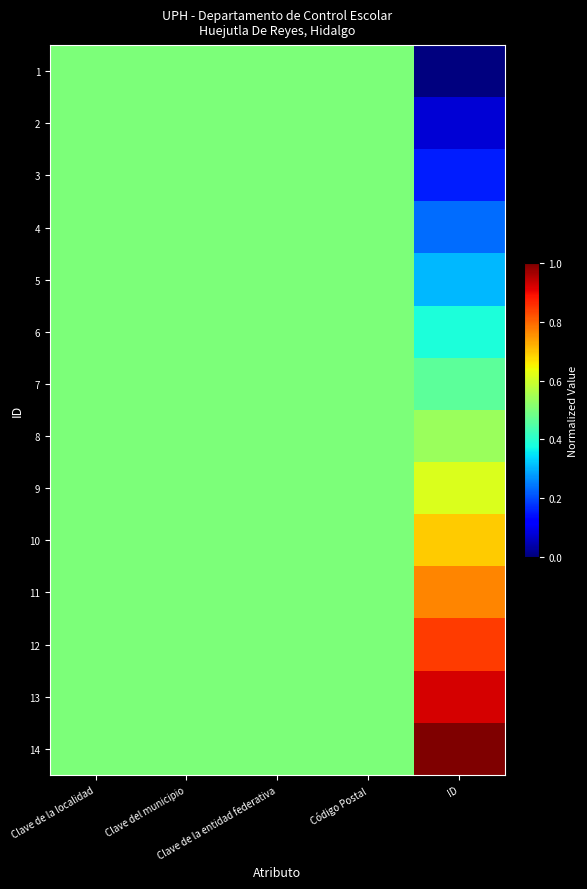

Which label corresponds to the largest value in the chart?

ID